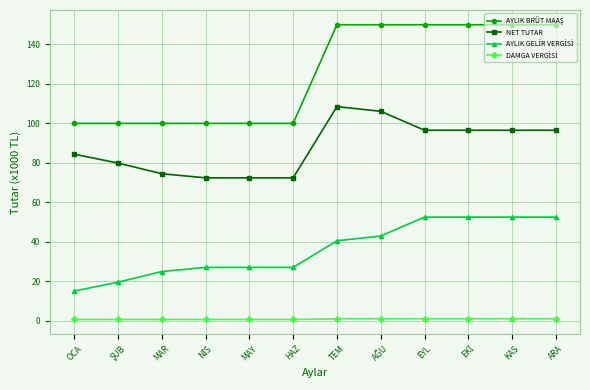

What is the label of the 2nd point from the right?

KAS